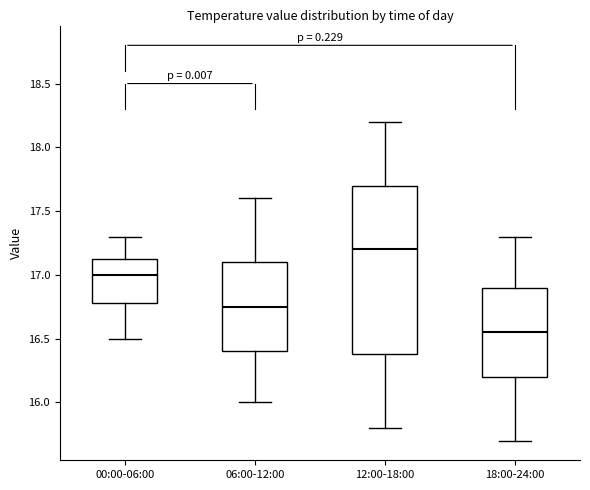

Which box has the highest median line?

12:00-18:00